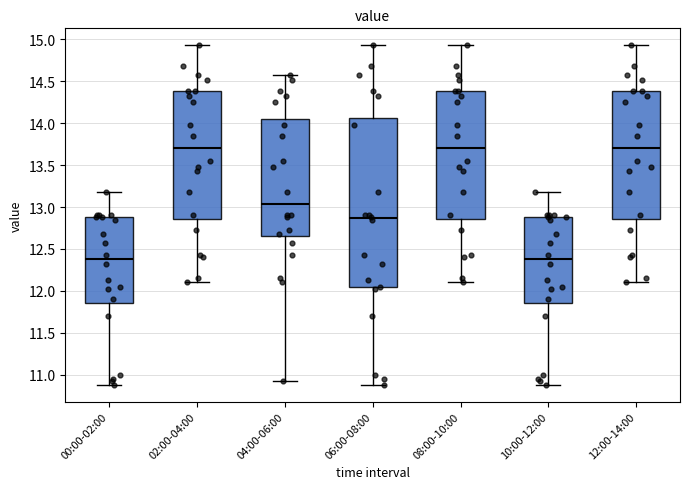

Where does the median line of the box for 10:00-12:00 sit on the y-axis? The values are not printed on the chart, so give them approximately, as read against the axis.

12.40